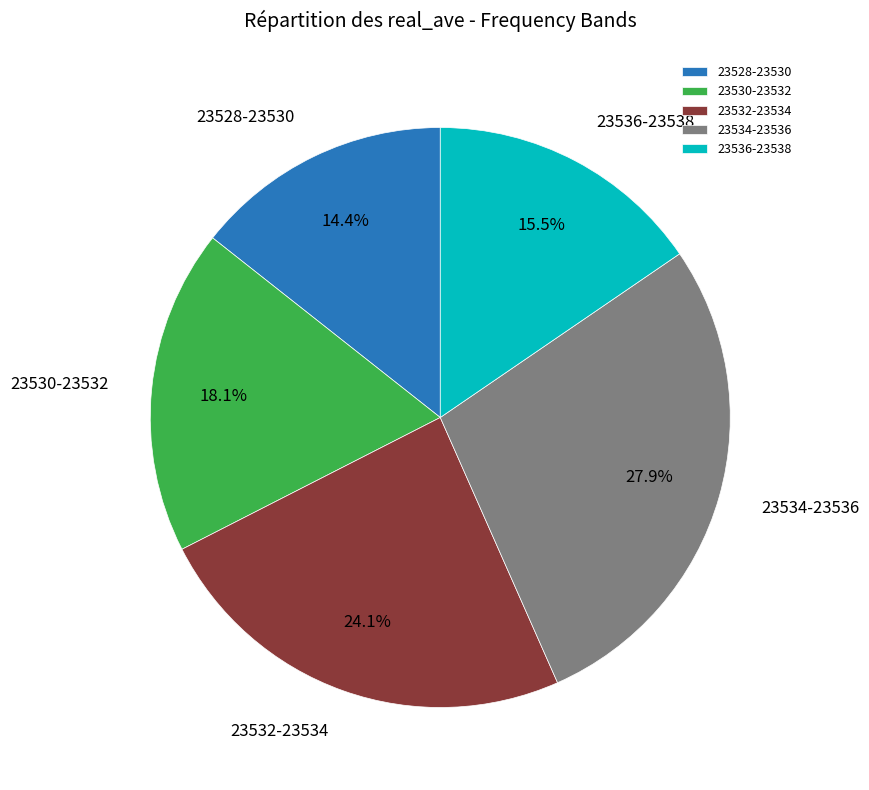

To the nearest percent, what is the average slice percentage?

20%